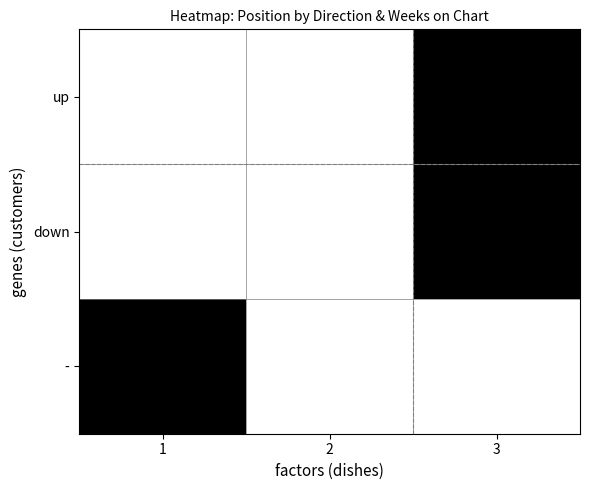

Rank the series by their maximum value, from highest to lowest.

up, down, -